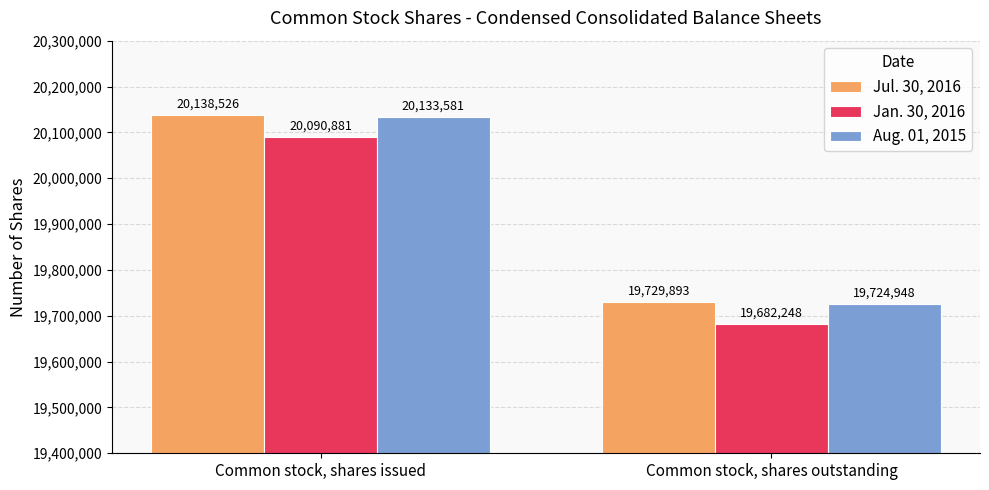

Reading left to right, what are all the values shown in this chart?

Jul. 30, 2016: 20138526	19729893
Jan. 30, 2016: 20090881	19682248
Aug. 01, 2015: 20133581	19724948